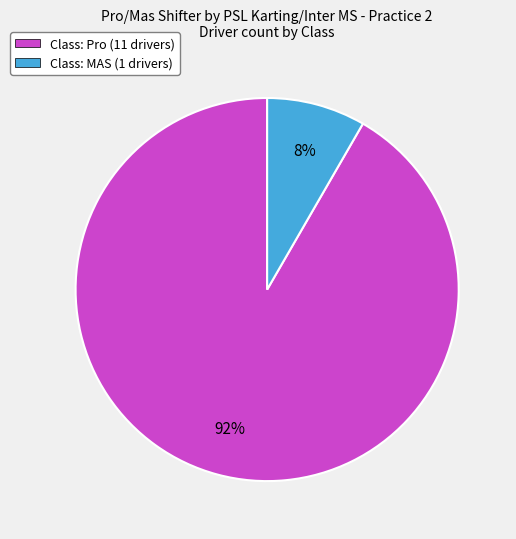

Is there any slice that represents more than half of the pie?

Yes